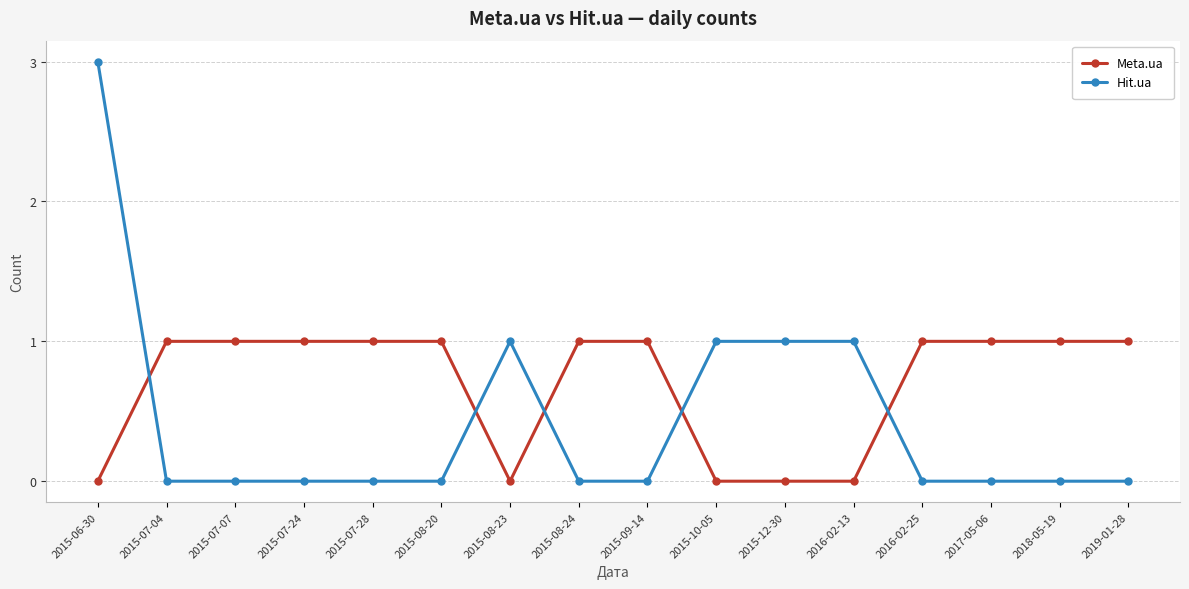

Reading right to left, what are all the values shown in this chart?

Meta.ua: 1	1	1	1	0	0	0	1	1	0	1	1	1	1	1	0
Hit.ua: 0	0	0	0	1	1	1	0	0	1	0	0	0	0	0	3